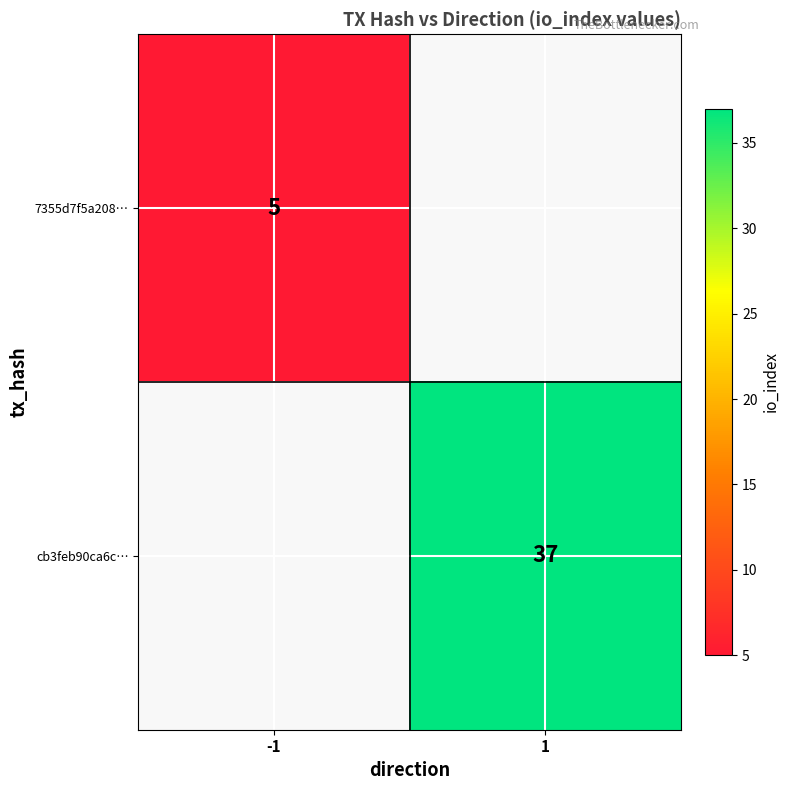

The cb3feb90ca6c… series shows 9 at 1. True or false?

False